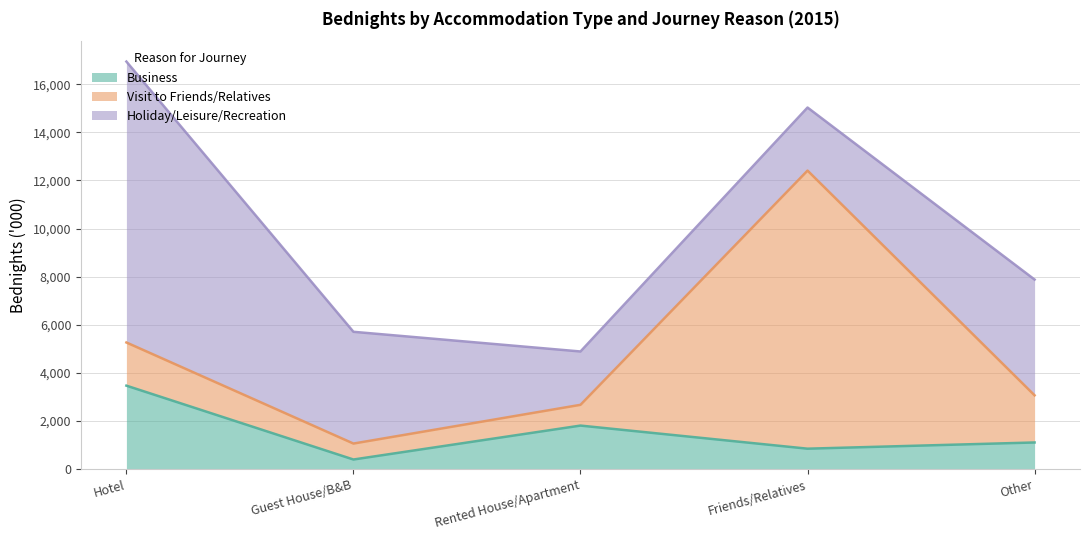

What is the label of the 4th point from the right?

Guest House/B&B